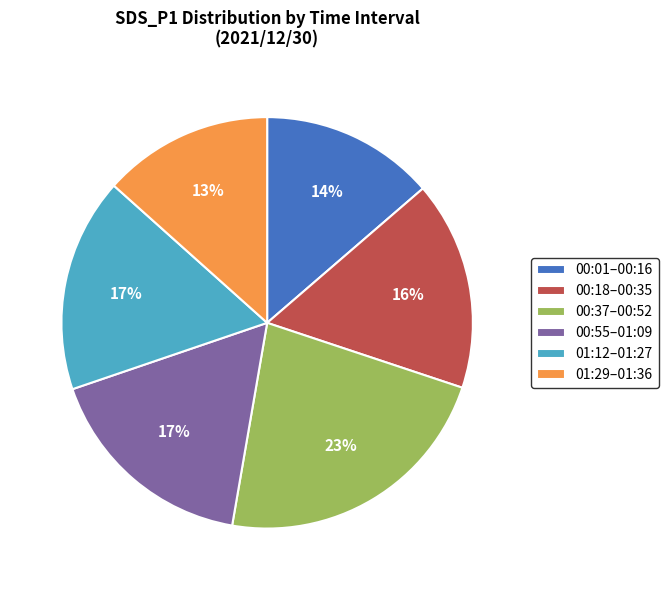

True or false: 00:18–00:35 accounts for 9% of the total.

False